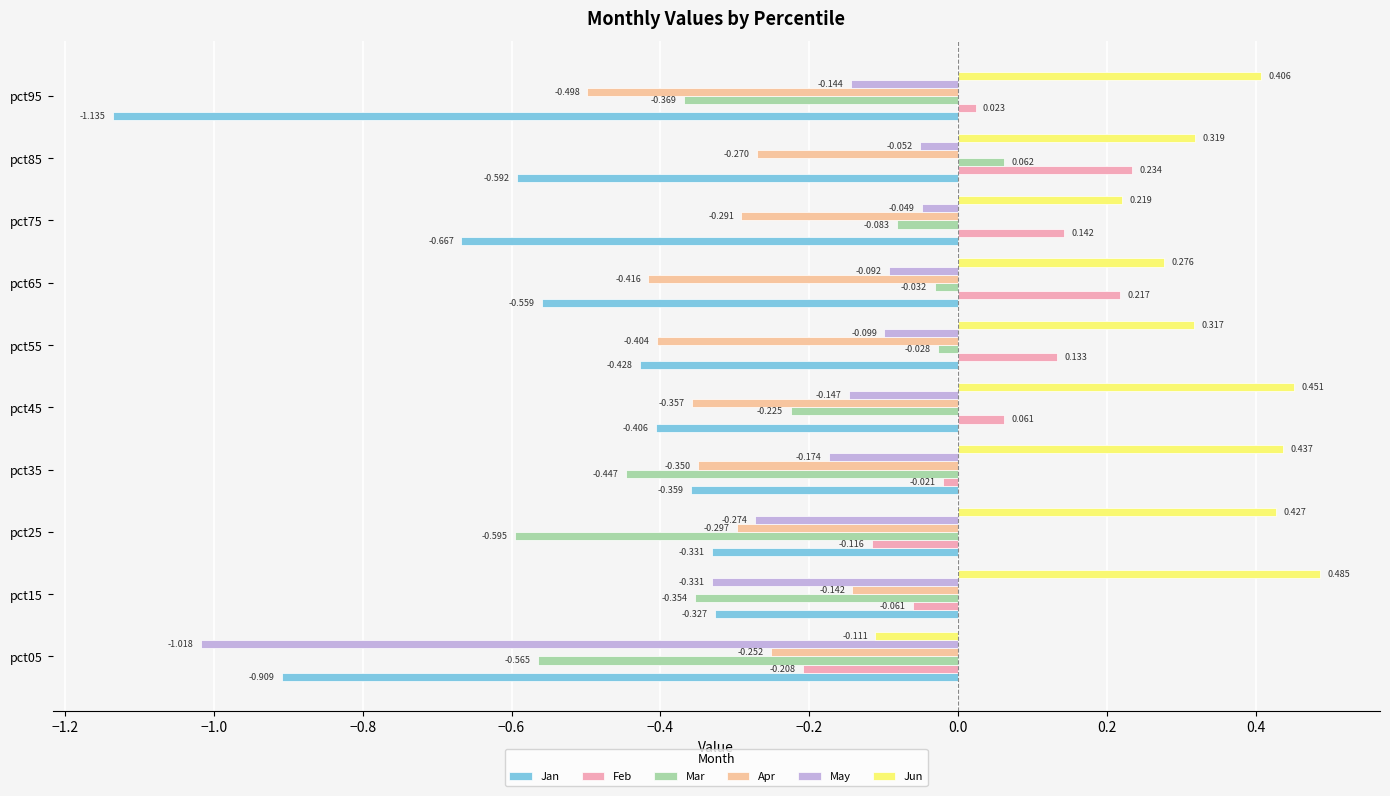

Reading left to right, list all the values displayed in this chart.

Jan: -0.9	-0.3	-0.3	-0.4	-0.4	-0.4	-0.6	-0.7	-0.6	-1.1
Feb: -0.2	-0.1	-0.1	-0.0	0.1	0.1	0.2	0.1	0.2	0.0
Mar: -0.6	-0.4	-0.6	-0.4	-0.2	-0.0	-0.0	-0.1	0.1	-0.4
Apr: -0.3	-0.1	-0.3	-0.3	-0.4	-0.4	-0.4	-0.3	-0.3	-0.5
May: -1.0	-0.3	-0.3	-0.2	-0.1	-0.1	-0.1	-0.0	-0.1	-0.1
Jun: -0.1	0.5	0.4	0.4	0.5	0.3	0.3	0.2	0.3	0.4